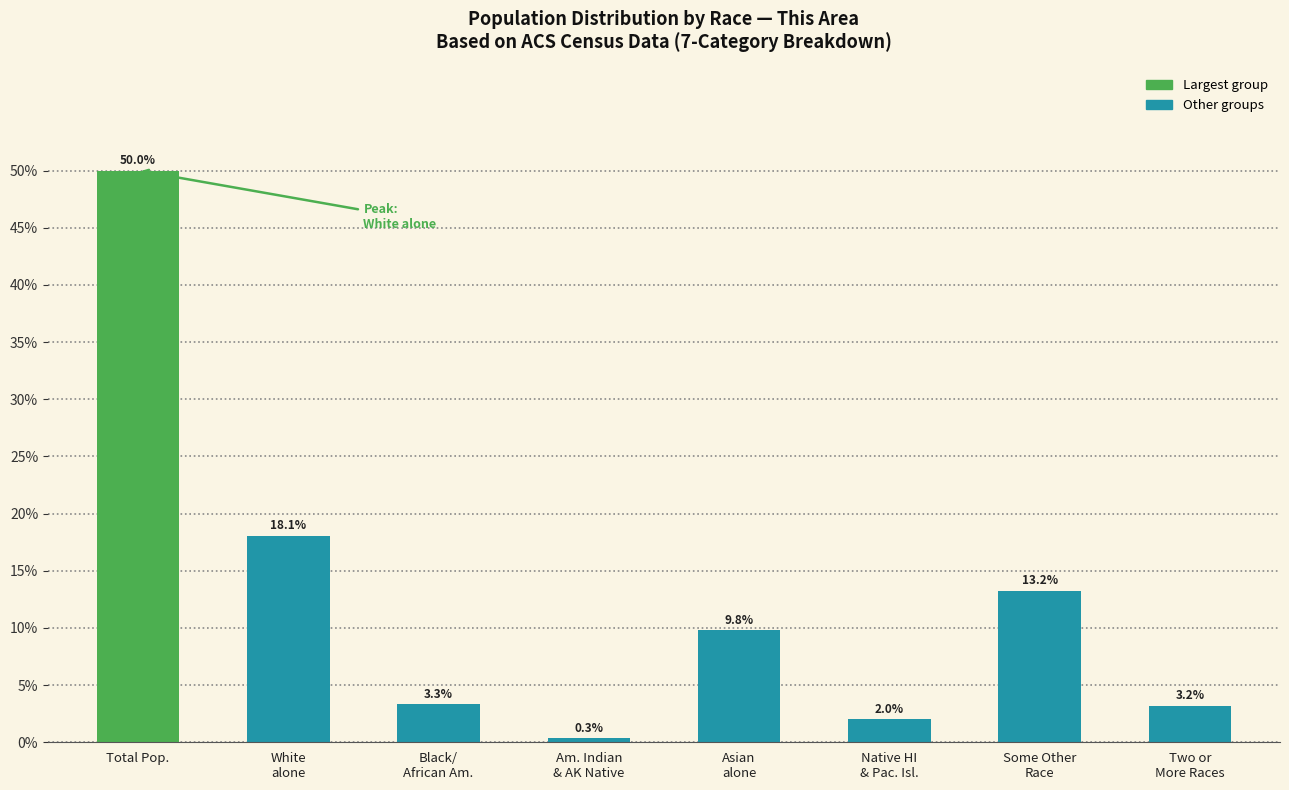

Reading left to right, extract all data points from this chart.

50.0	18.1	3.3	0.3	9.8	2.0	13.2	3.2